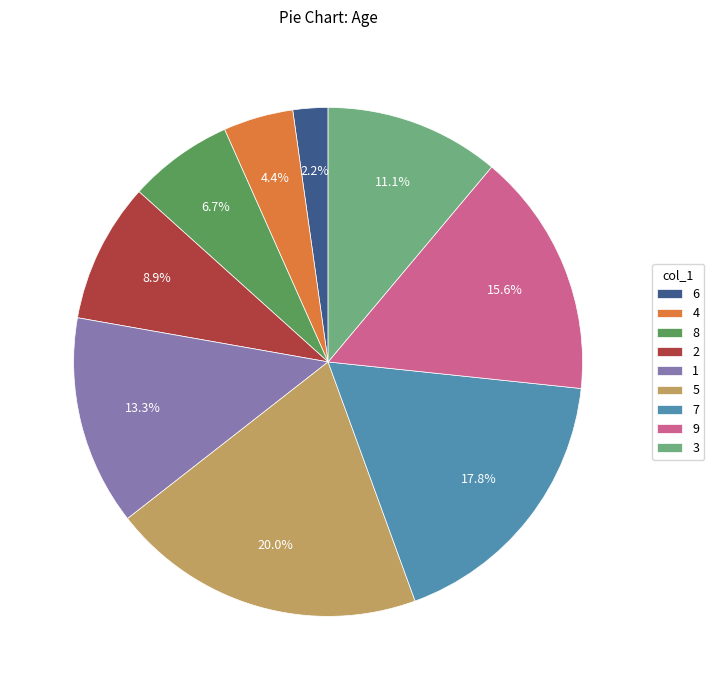

To the nearest percent, what percentage of the pie is 8?

7%